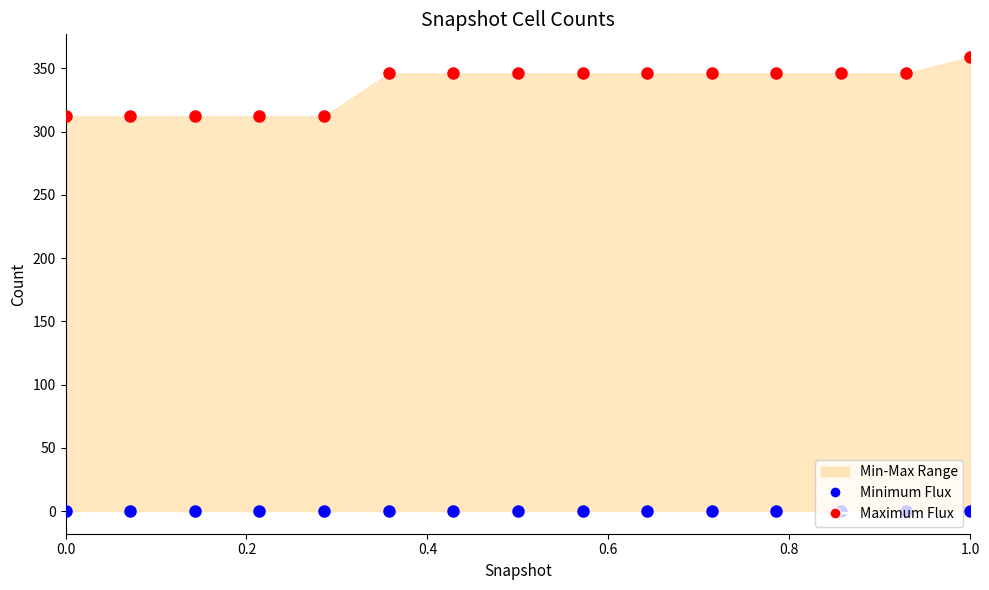

Which series has the widest spread of Y values?

Maximum Flux